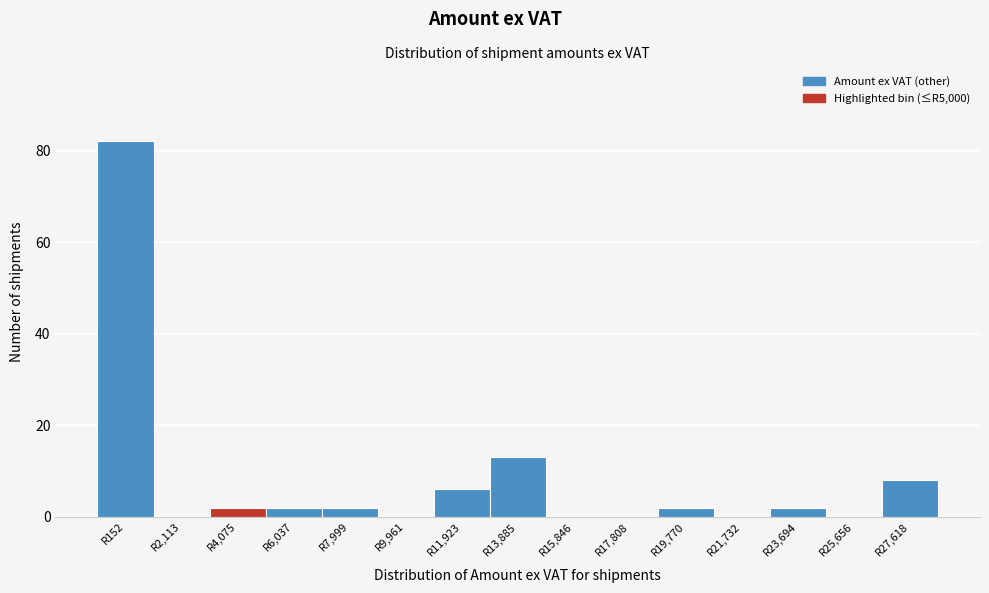

Reading right to left, list all the values displayed in this chart.

R27,618=8	R25,656=0	R23,694=2	R21,732=0	R19,770=2	R17,808=0	R15,846=0	R13,885=13	R11,923=6	R9,961=0	R7,999=2	R6,037=2	R4,075=2	R2,113=0	R152=82